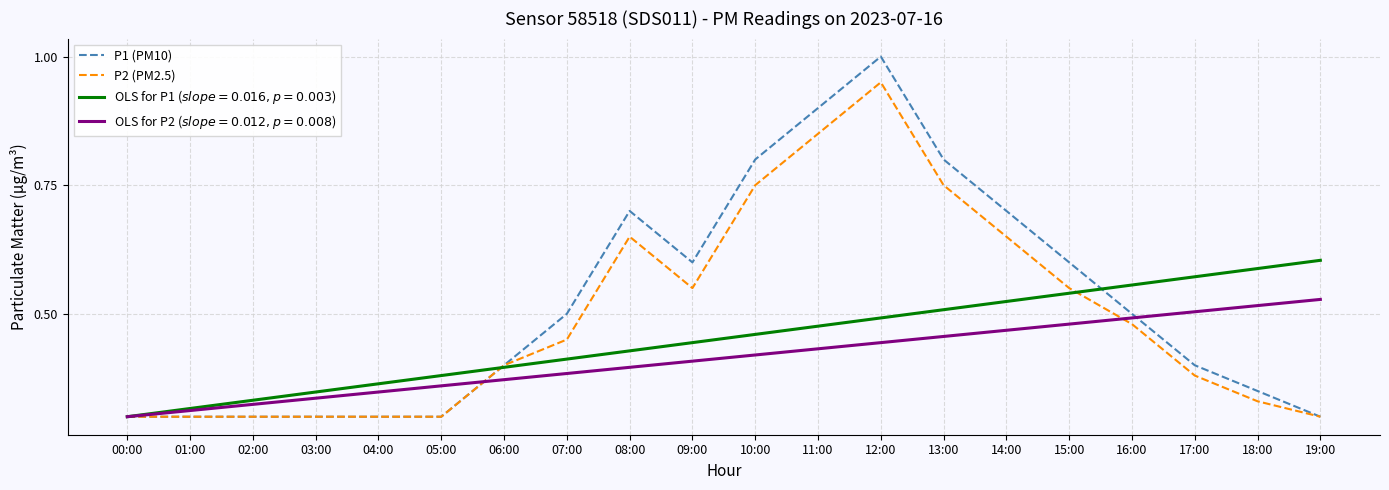

What position from the right is 02:00?

18